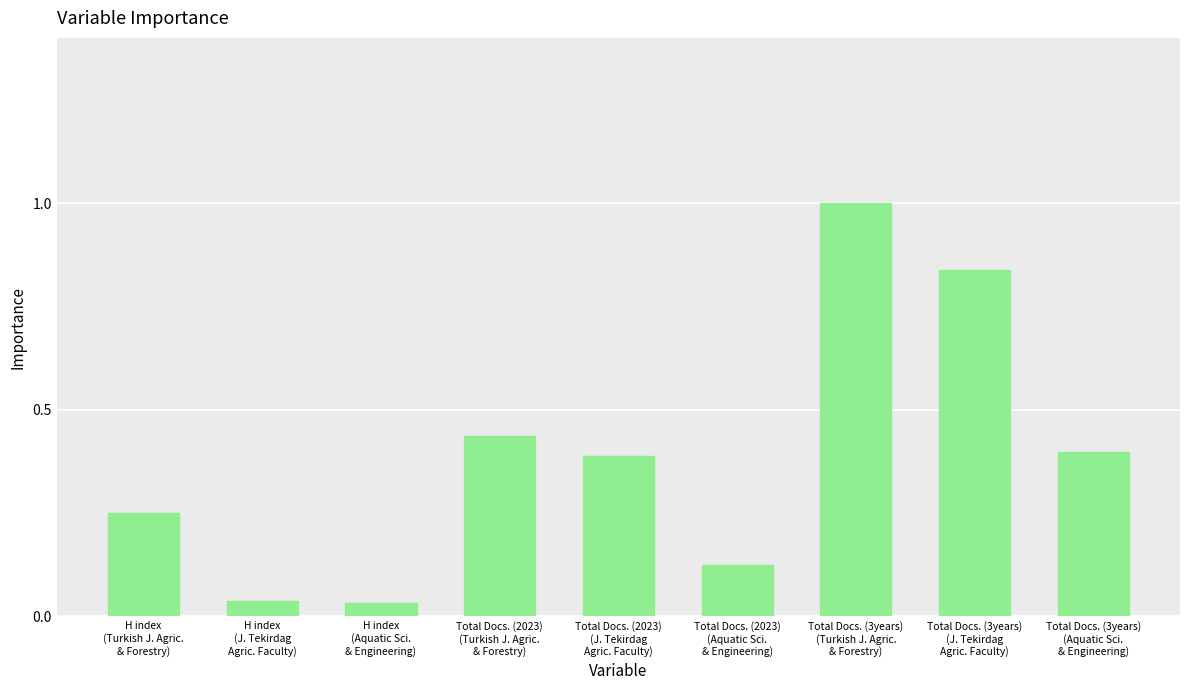

What position from the right is H index
(Aquatic Sci.
& Engineering)?

7